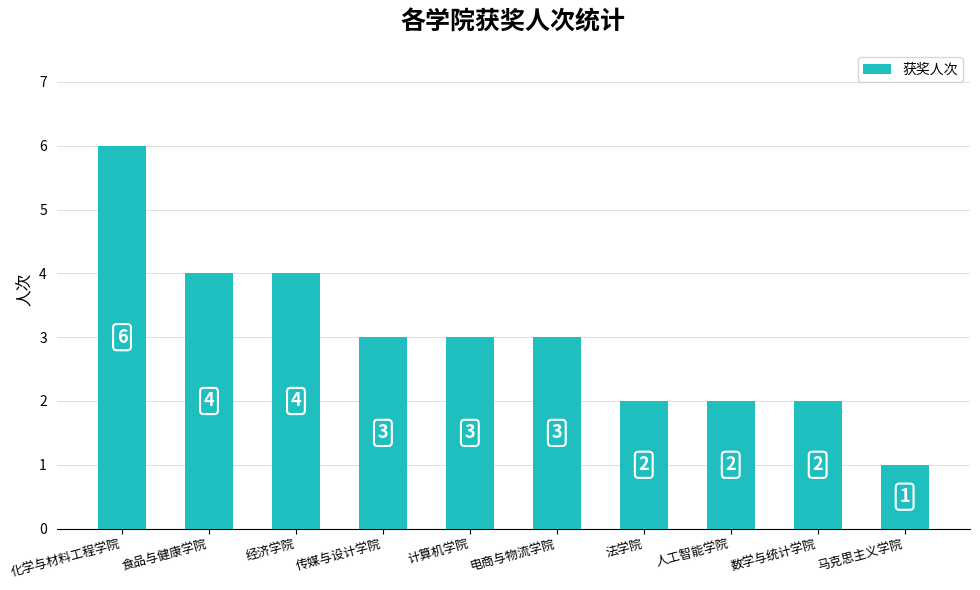

Which category has the lowest value across all series?

马克思主义学院